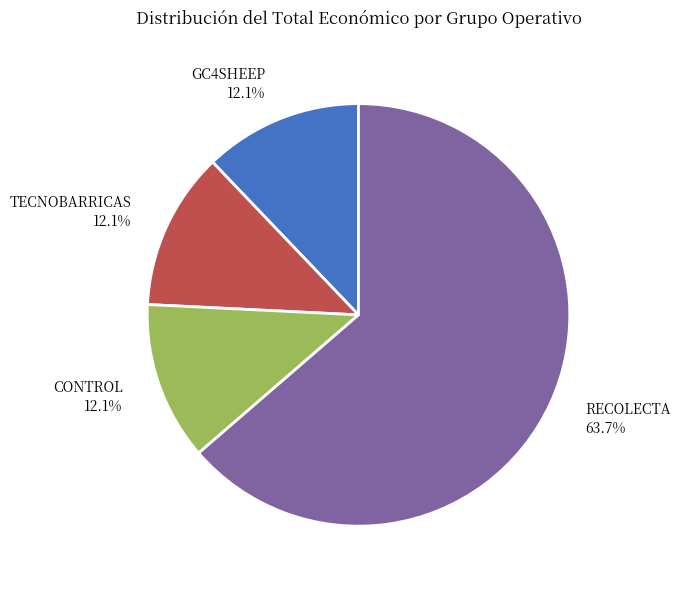

Which slice represents more than half of the pie?

RECOLECTA